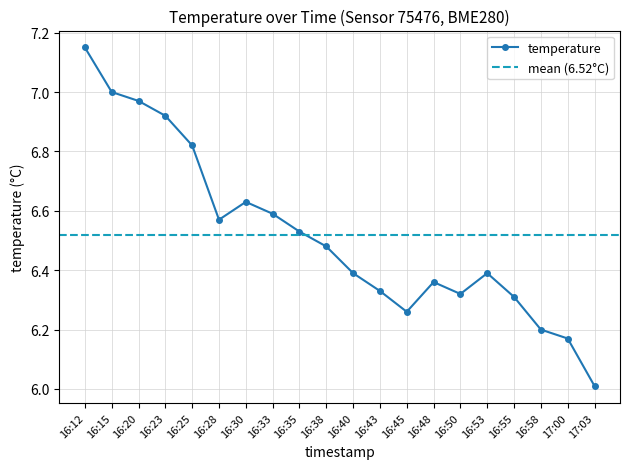

List the labels in order of value, largest first.

16:12, 16:15, 16:20, 16:23, 16:25, 16:30, 16:33, 16:28, 16:35, 16:38, 16:40, 16:53, 16:48, 16:43, 16:50, 16:55, 16:45, 16:58, 17:00, 17:03